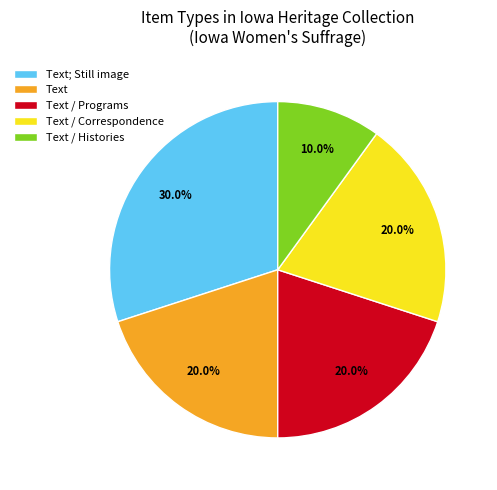

Is there any slice that represents more than half of the pie?

No